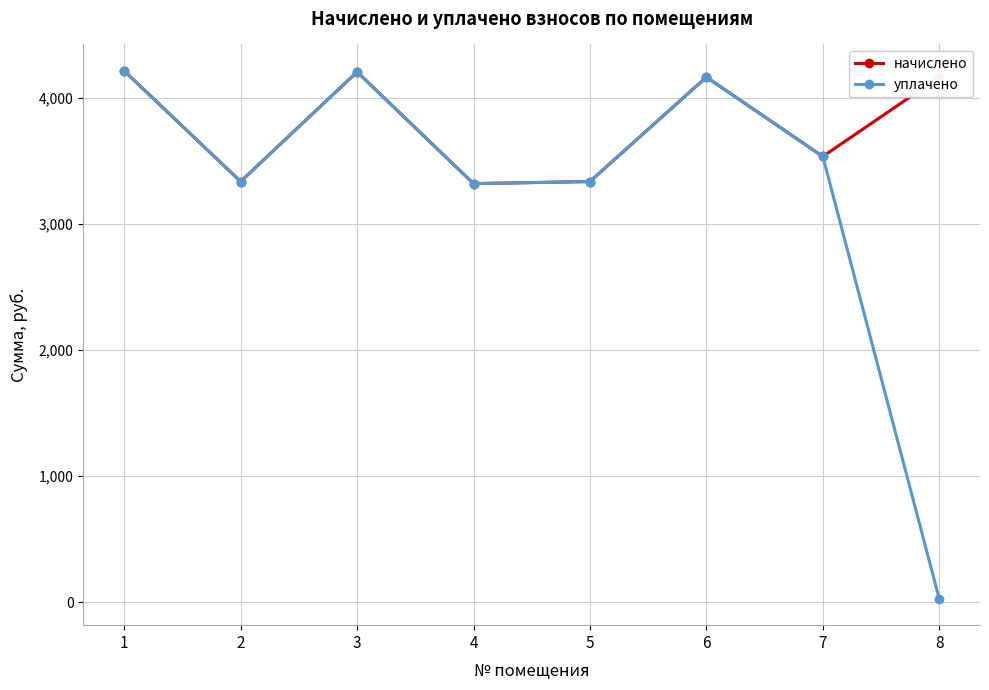

True or false: уплачено has a value of 4952.5 at 4.

False